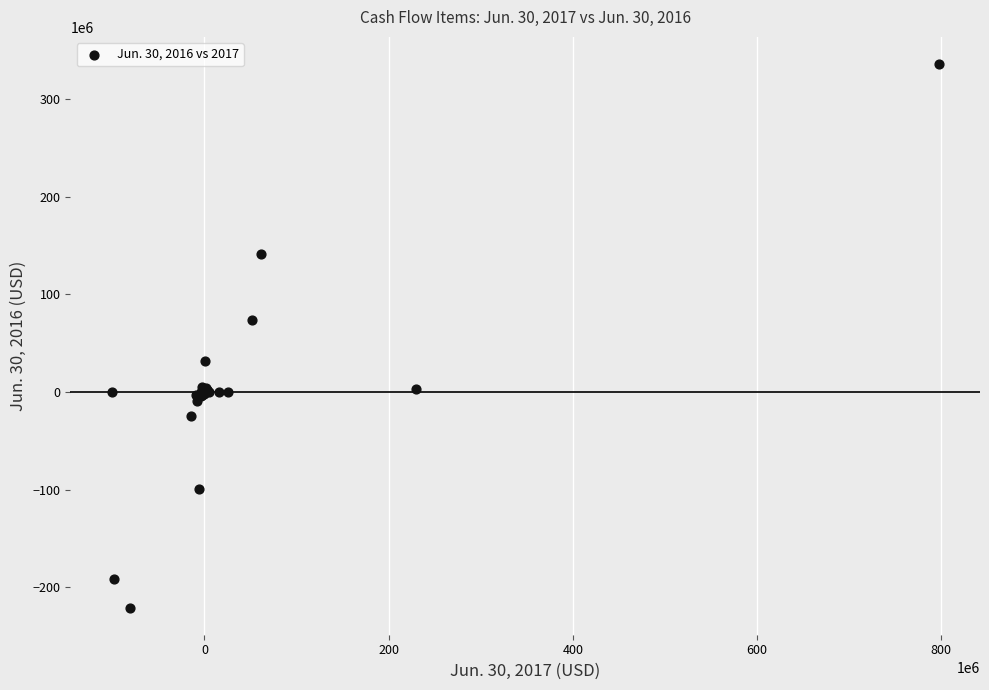

What Y value in the scatter plot is closest to 57489000?

73815000